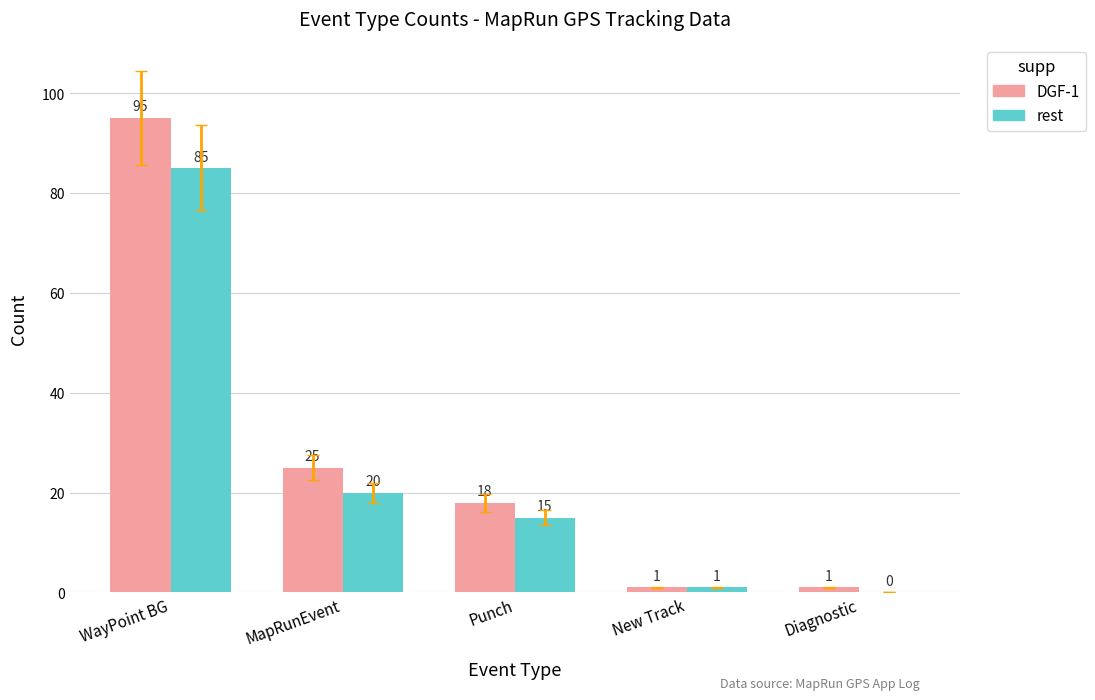

Which series has the largest total across all categories?

DGF-1